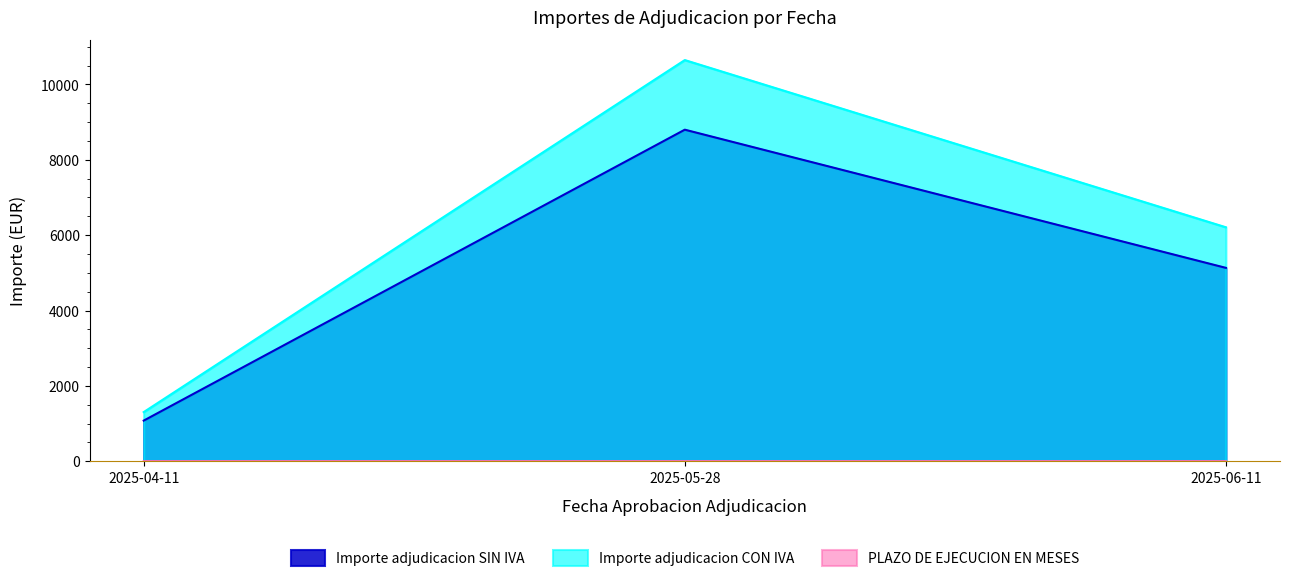

How many lines are shown in the chart?

3